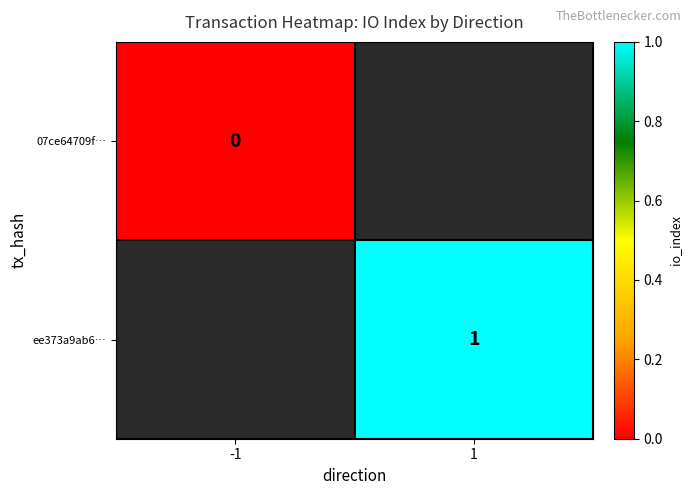

Is the value of ee373a9ab6… at 1 greater than the value of 07ce64709f… at -1?

Yes